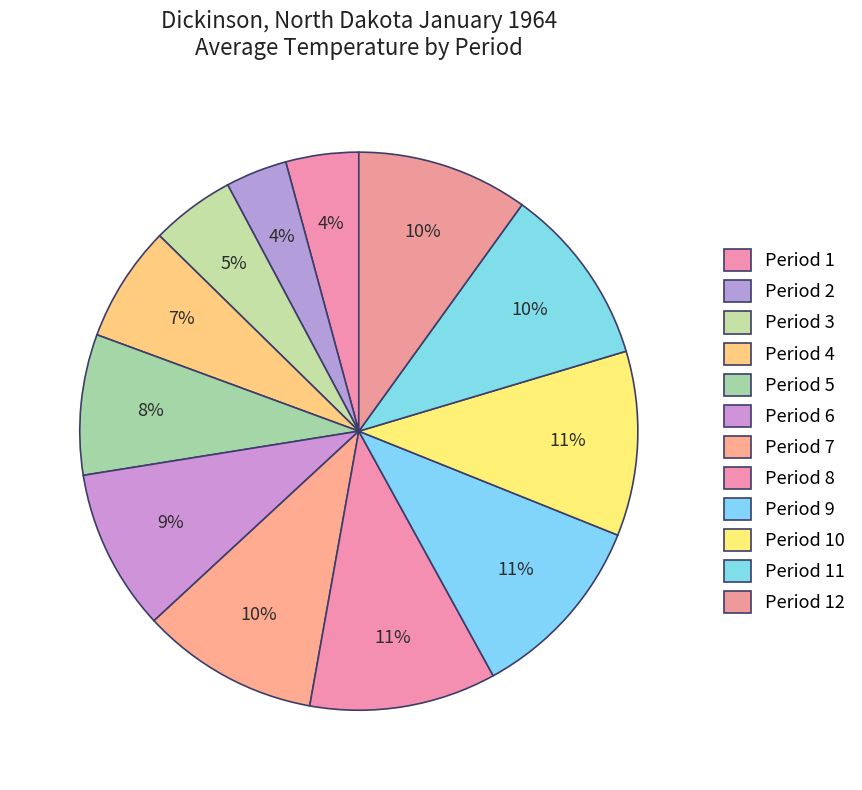

Count the number of slices in the pie.

12